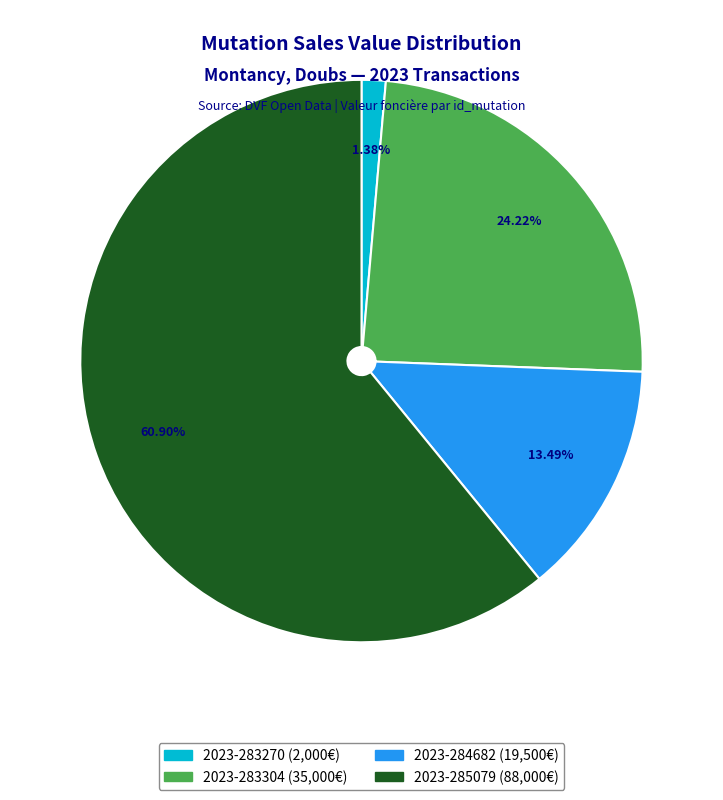

How much of the chart is everything except 2023-283270?

98.6%